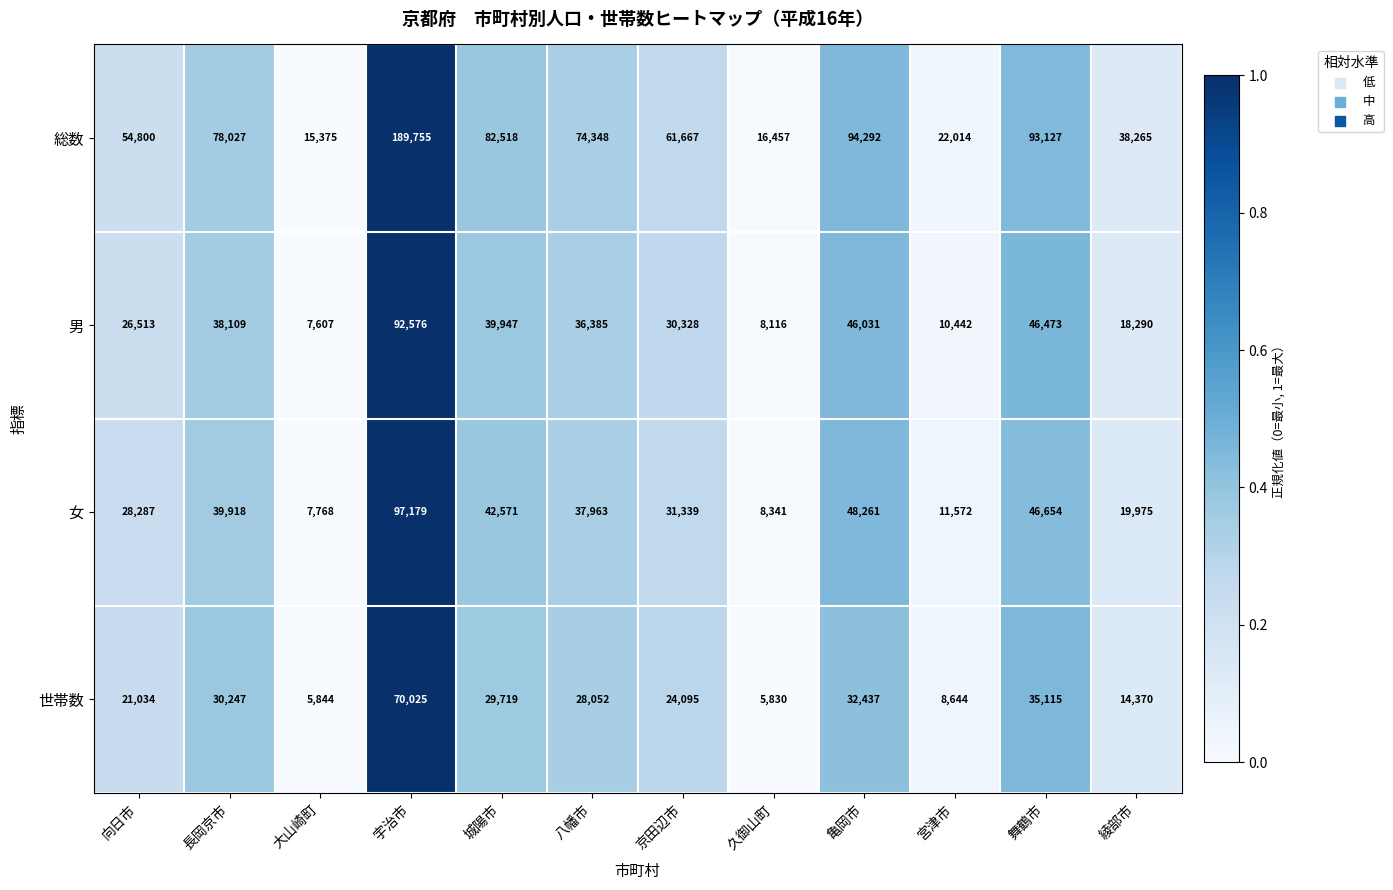

Is the value of 世帯数 at 綾部市 greater than the value of 男 at 京田辺市?

No